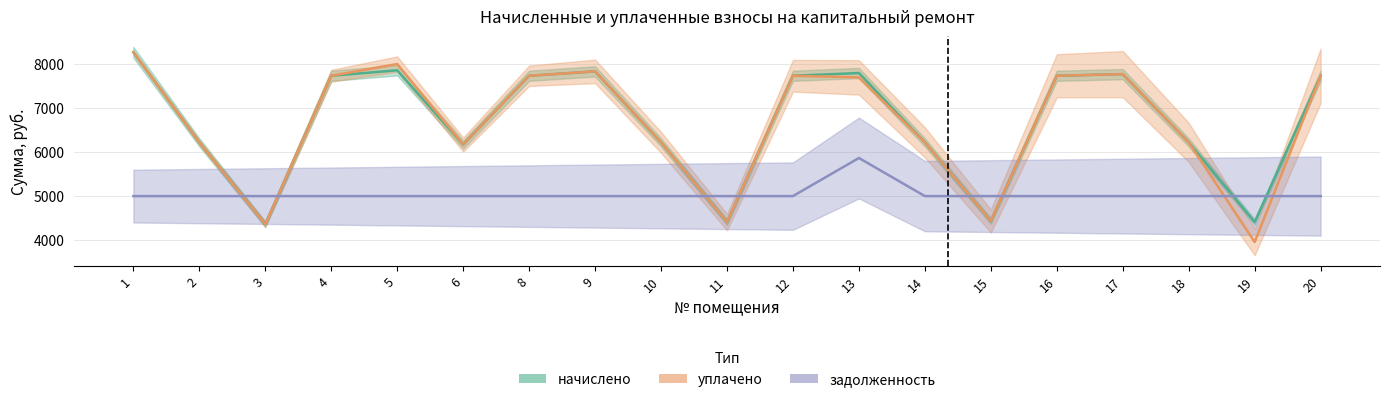

What is the value of the начислено point at the 13th from the left?

6222.4